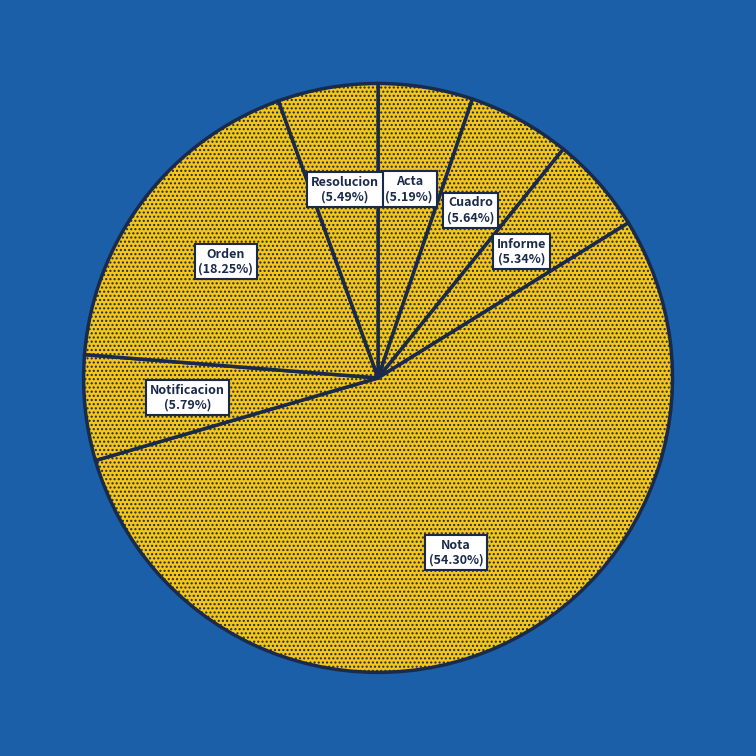

How many slices are in this pie chart?

7